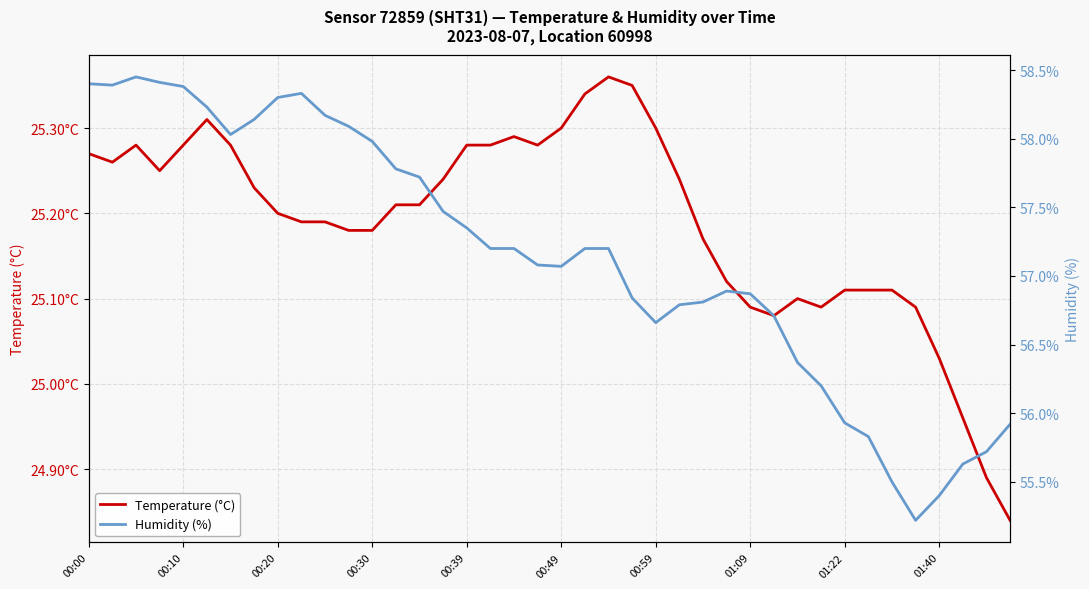

What is the value of the Humidity (%) point at the 18th from the left?

57.2